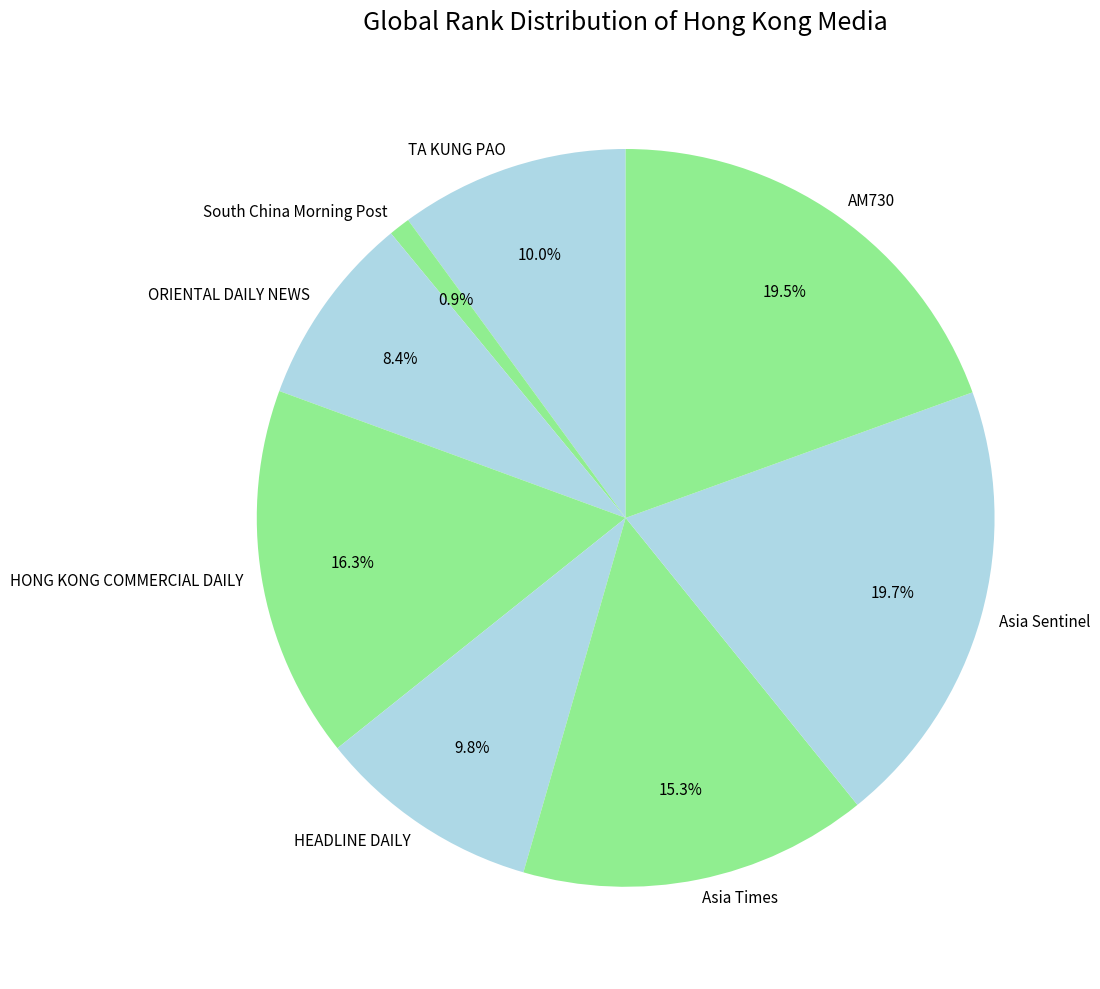

How many segments does this pie chart have?

8